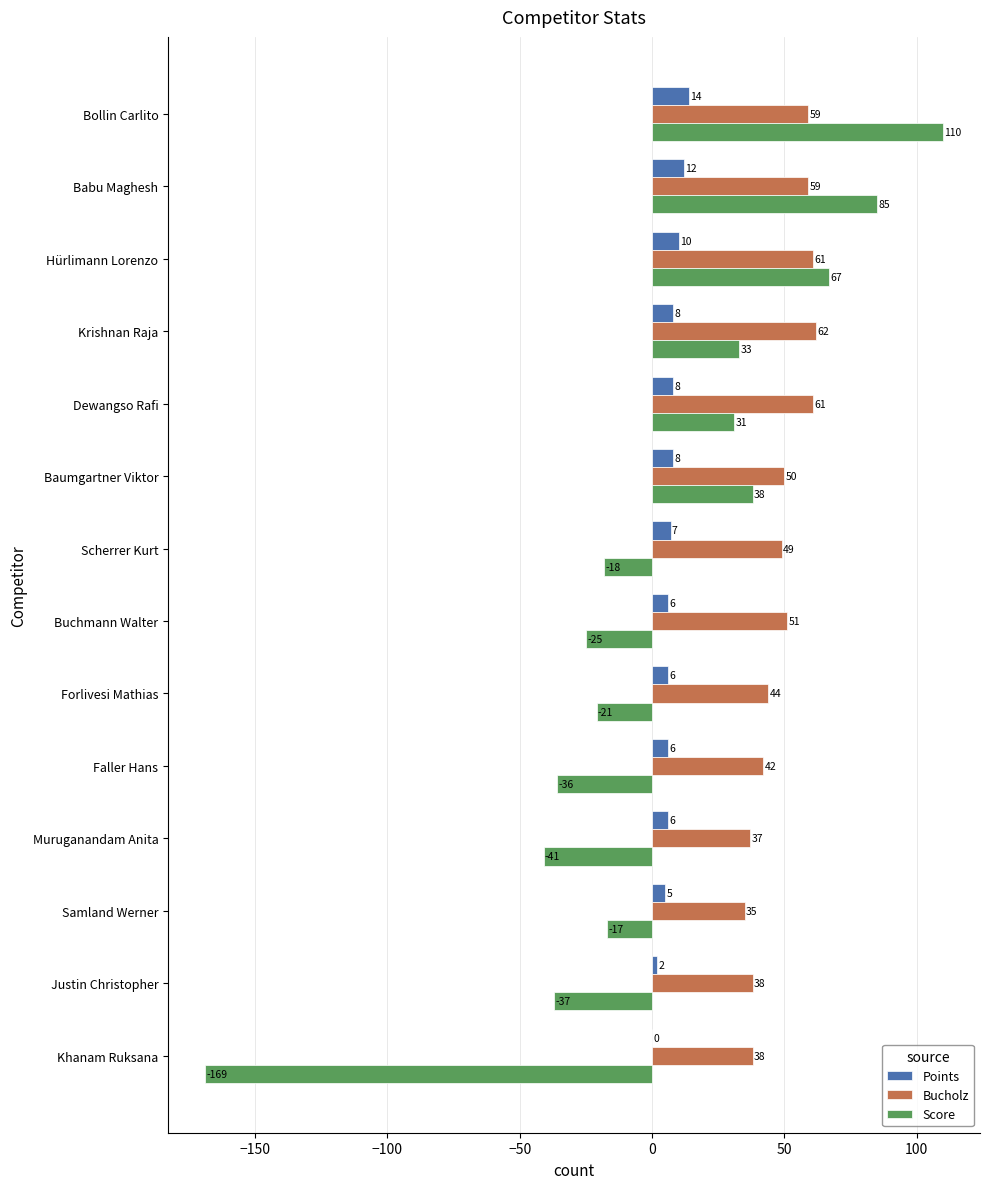

Is it true that Score equals -11 at Forlivesi Mathias?

False